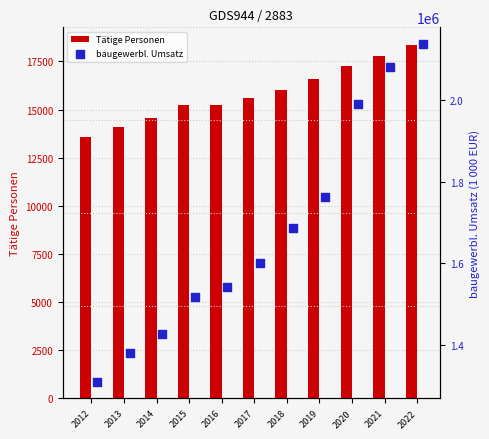

What are all the series names shown in the legend?

Tätige Personen, baugewerbl. Umsatz